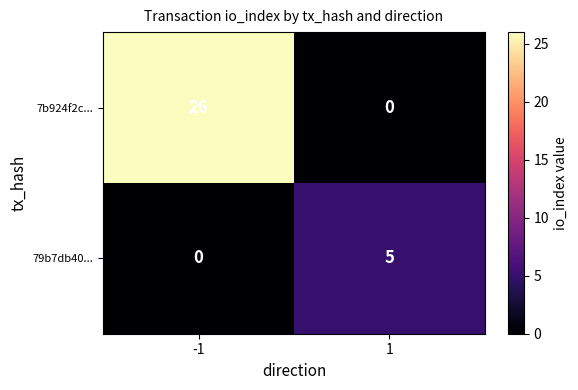

List the series in order of their overall mean, lowest first.

79b7db40..., 7b924f2c...